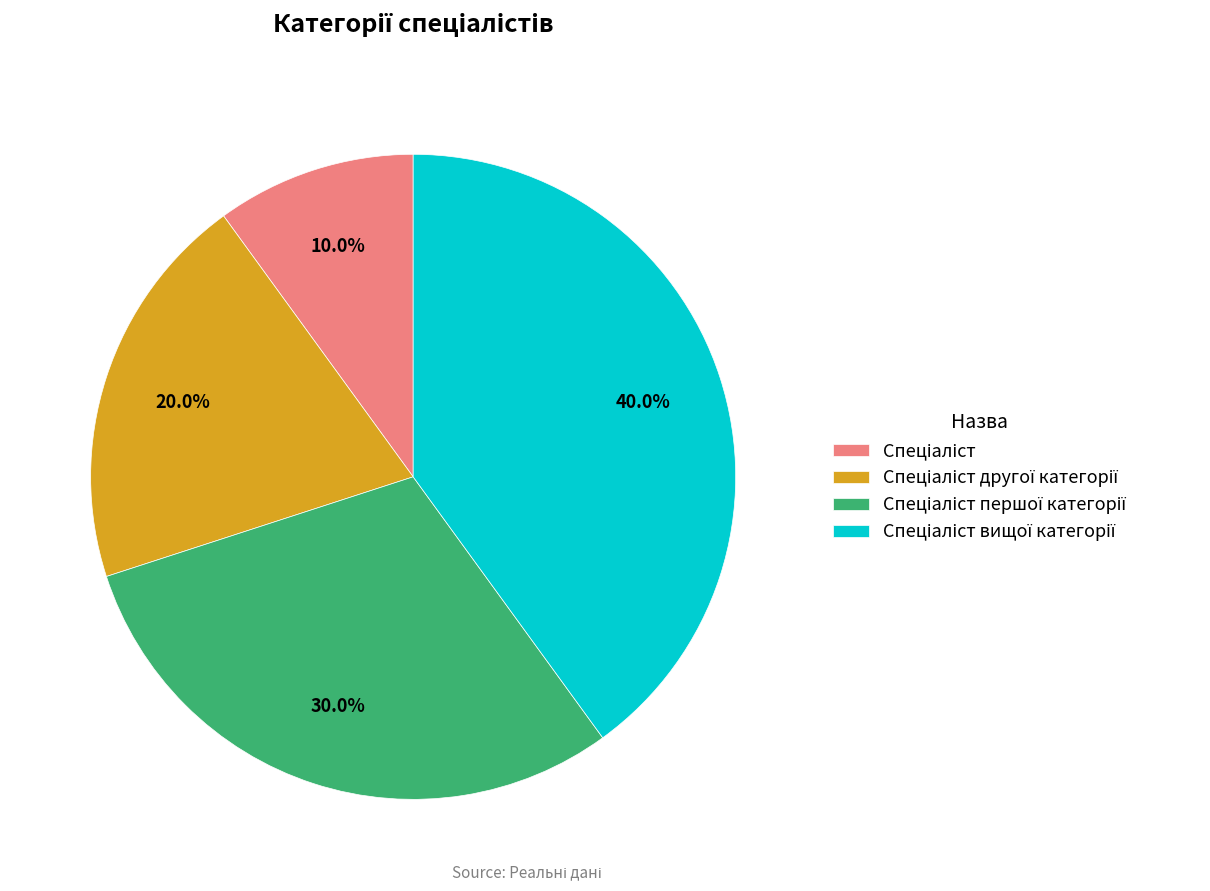

How many segments does this pie chart have?

4